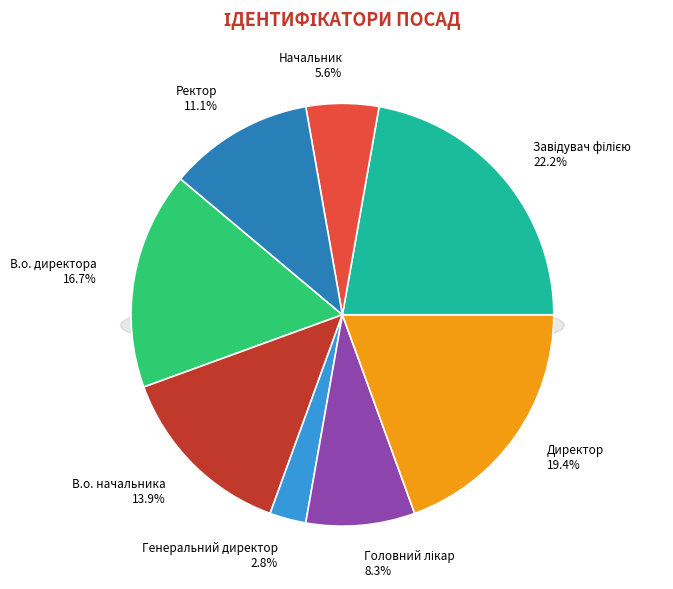

Which category has the biggest portion of the pie?

Завідувач філією